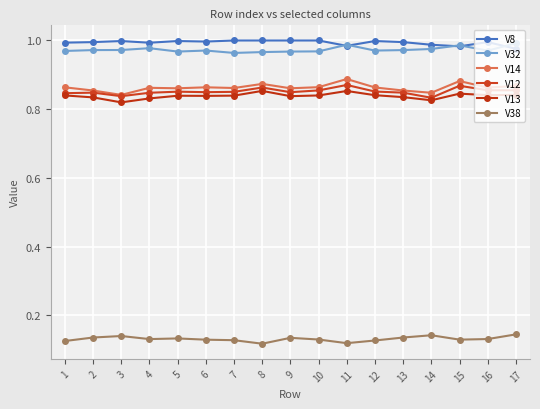

What is the sum of the V38 values at 5 and 11?

0.3